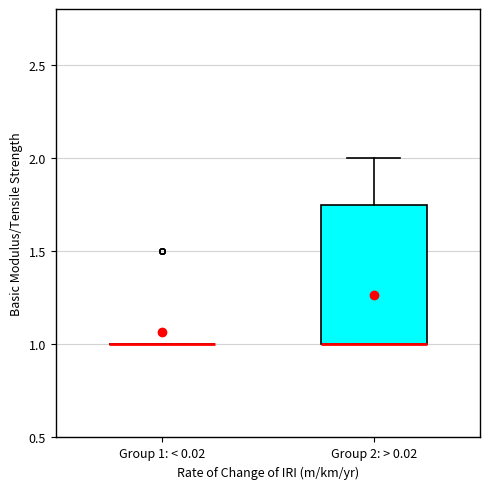

Which box is the tallest, from its lower edge to its upper edge?

Group 2: > 0.02